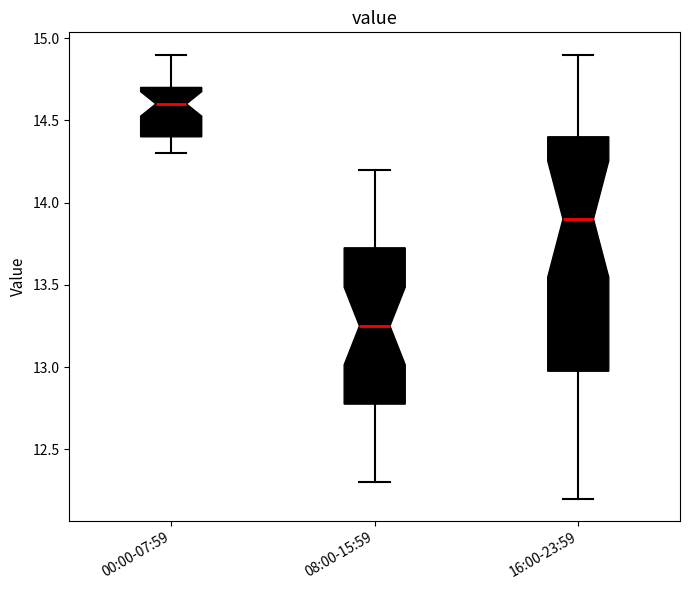

Comparing the boxes themselves (not the whiskers), which one is the tallest?

16:00-23:59